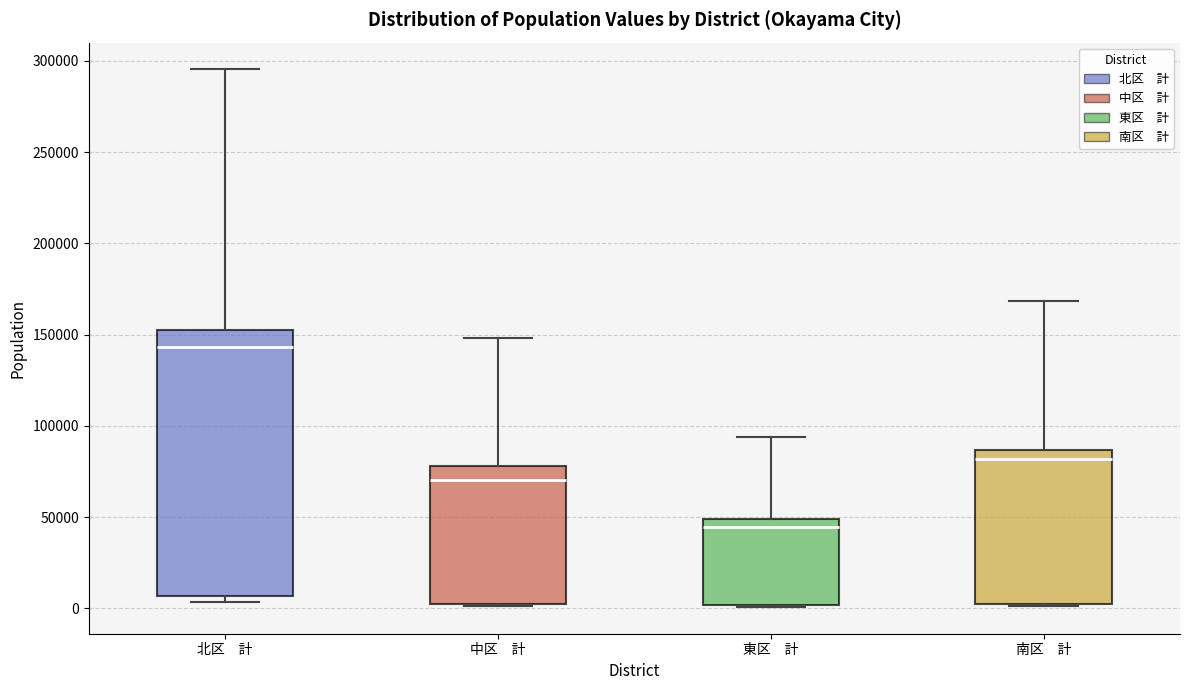

Where is the upper edge of the box for 中区 計 on the y-axis? The values are not printed on the chart, so give them approximately, as read against the axis.

80000